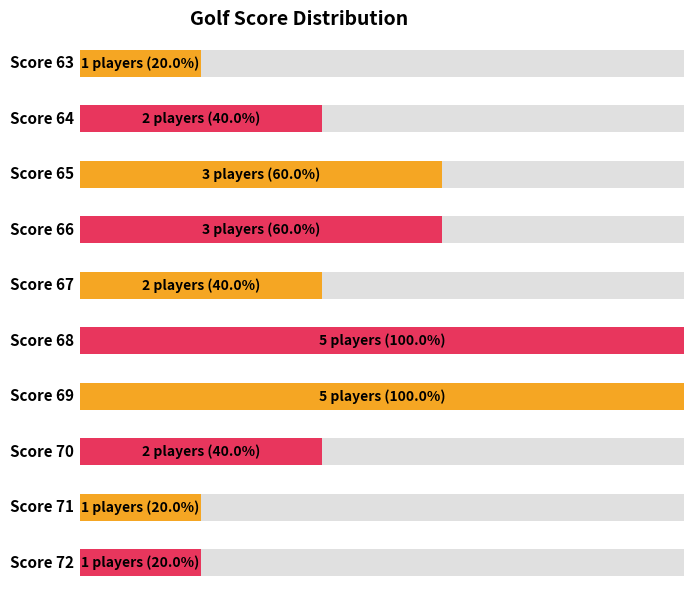

Does the chart contain stacked bars?

No